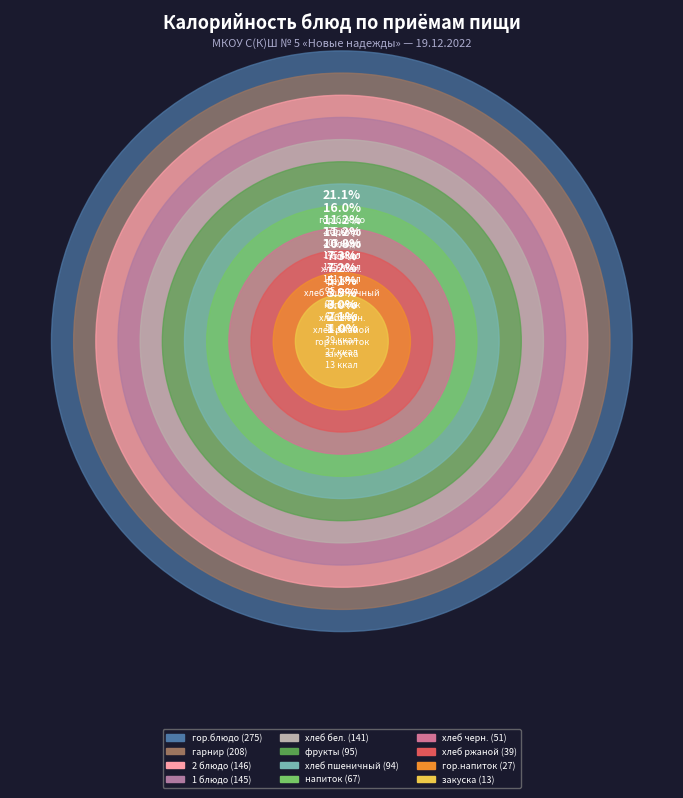

To the nearest percent, what is the difference between the гор.напиток and хлеб черн. slice percentages?

2%